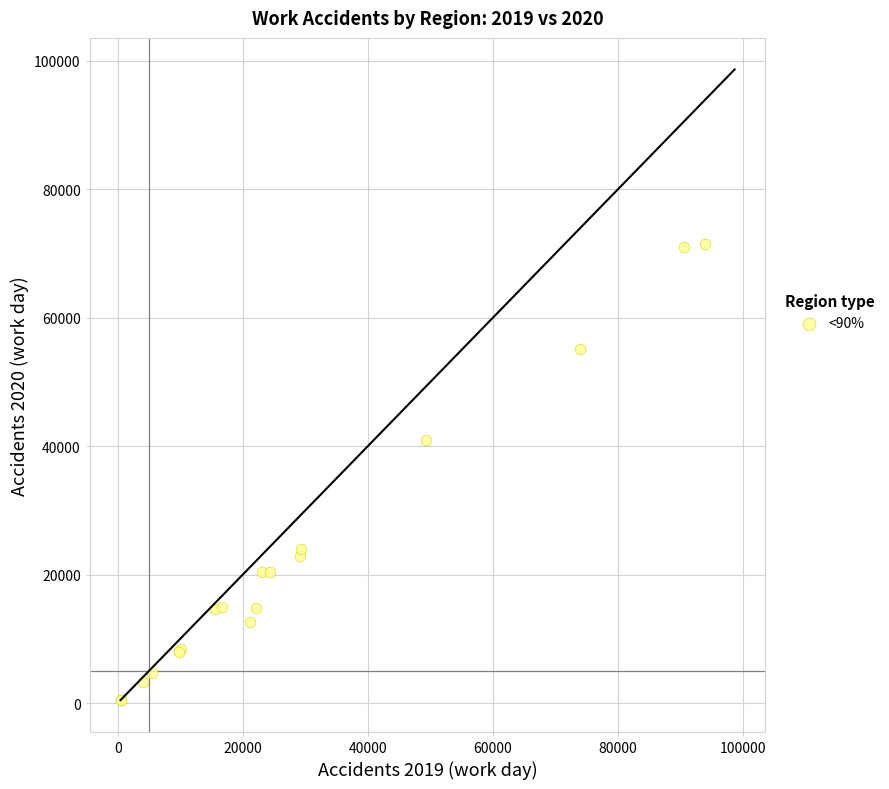

What Y value in the scatter plot is closest to 35925?

40918